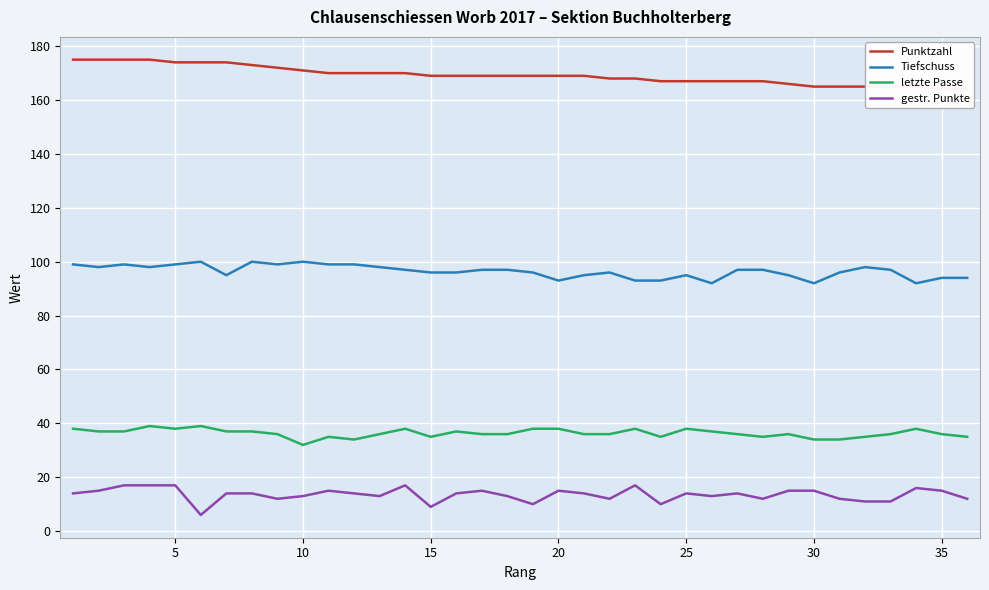

Count the number of data series in this chart.

4